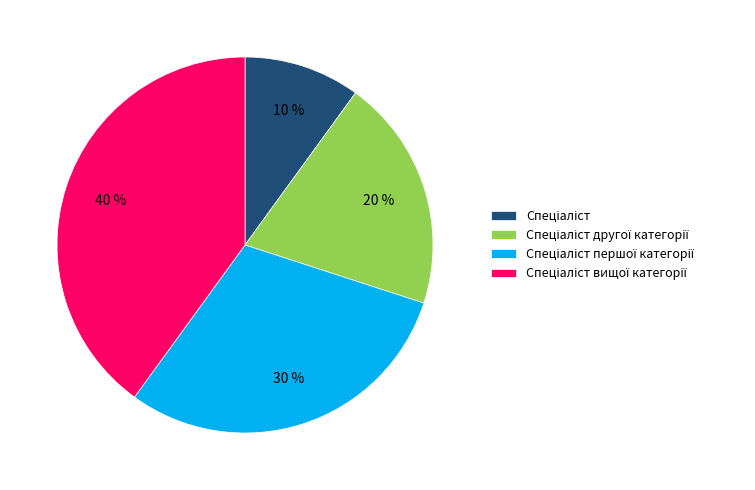

To the nearest percent, what is the difference between the largest and smallest slice percentages?

30%